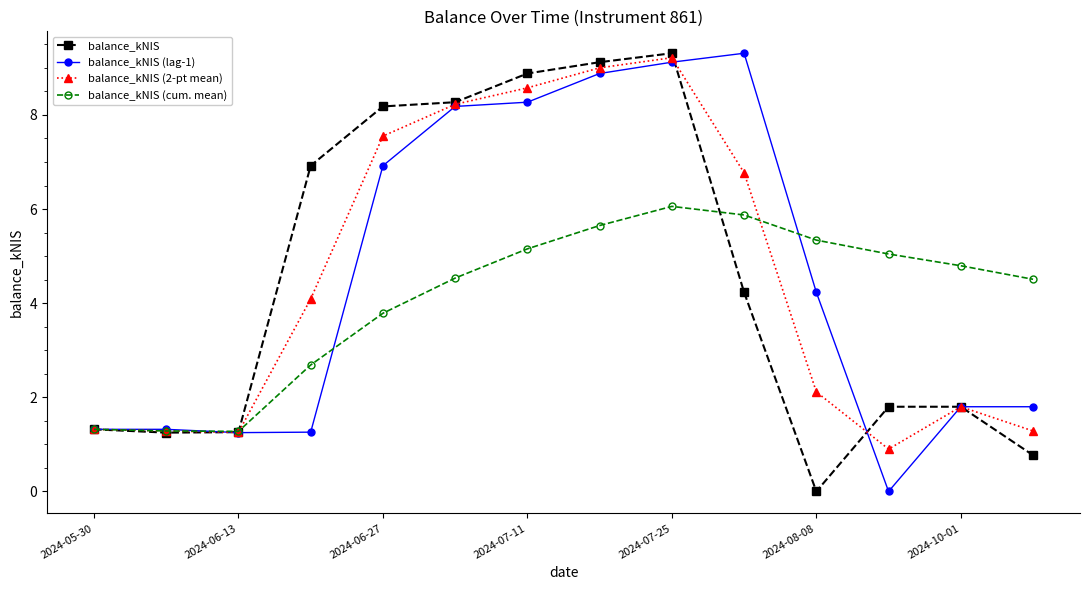

At how many categories does at least one series exceed 2?

11